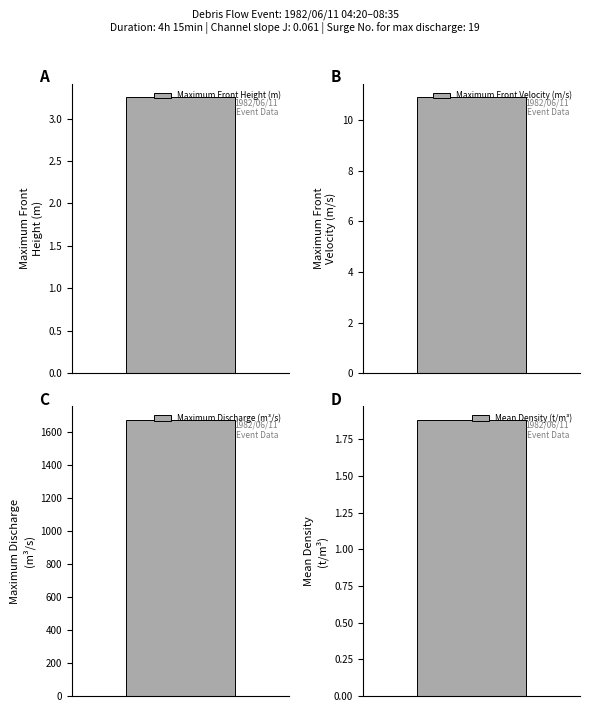

Reading left to right, what are all the values shown in this chart?

Maximum front height Hmax (m)=3.2	Maximum front velocity Vmax (m/s)=10.9	Maximum discharge Qmax (m3/s)=1673.0	Mean density γc (t/m3)=1.9